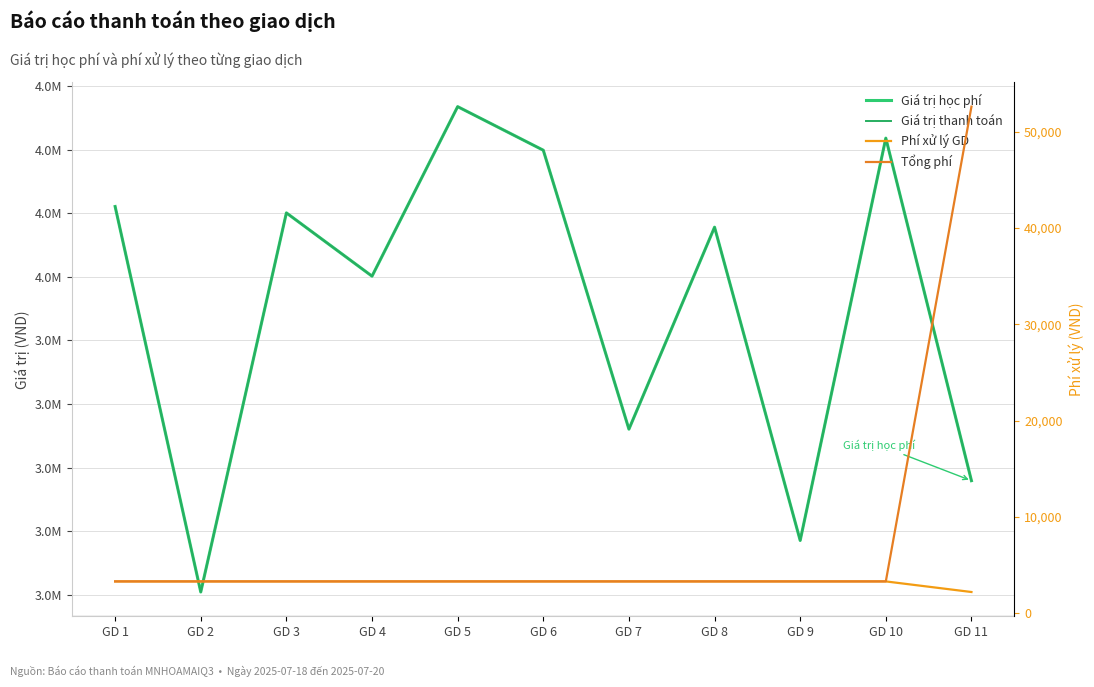

At which category is the sum across all series the highest?

GD 5